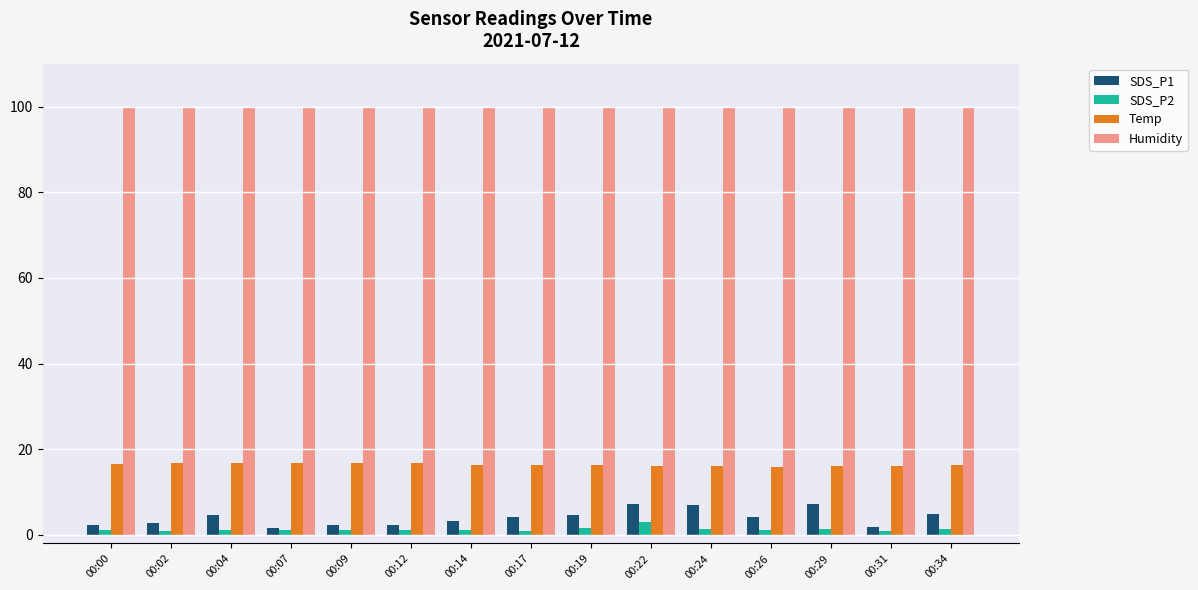

Is it true that SDS_P2 equals 1.4 at 00:29?

True